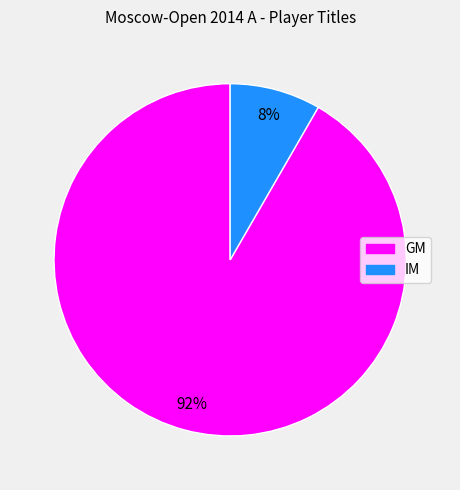

Rank the categories by value from lowest to highest.

IM, GM